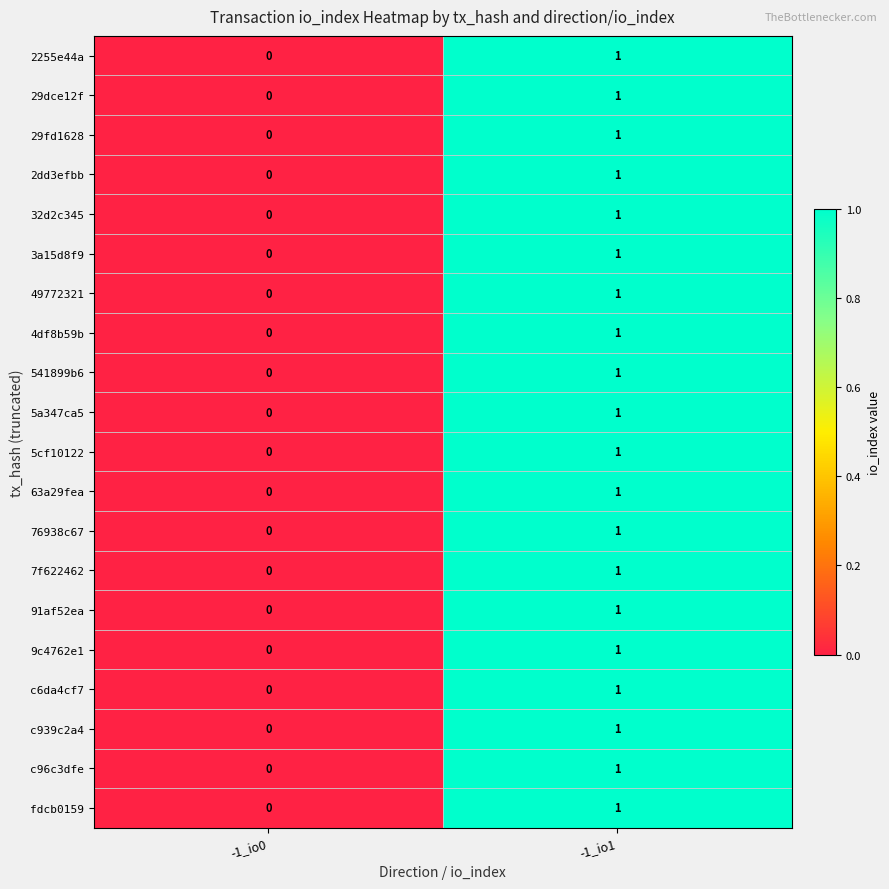

Rank the categories by 9c4762e1 value from highest to lowest.

-1_io1, -1_io0